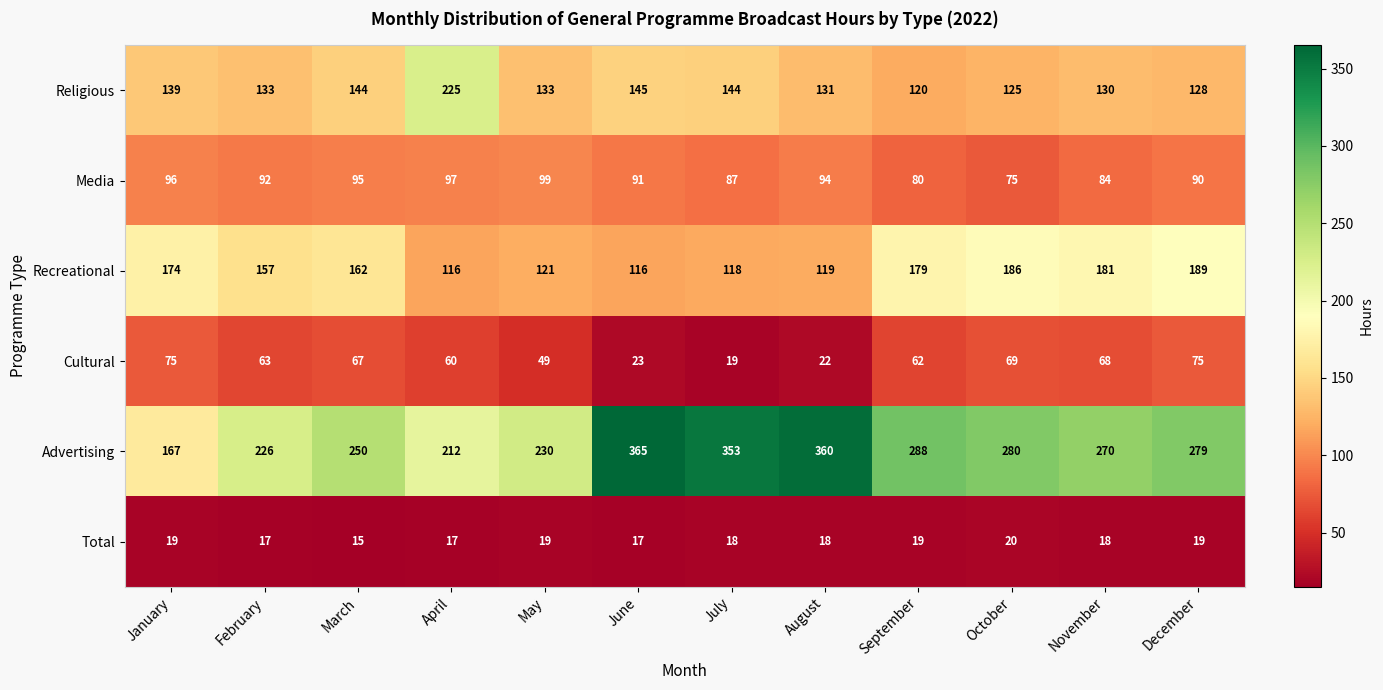

Rank the series by their maximum value, from lowest to highest.

Total, Cultural, Media, Recreational, Religious, Advertising